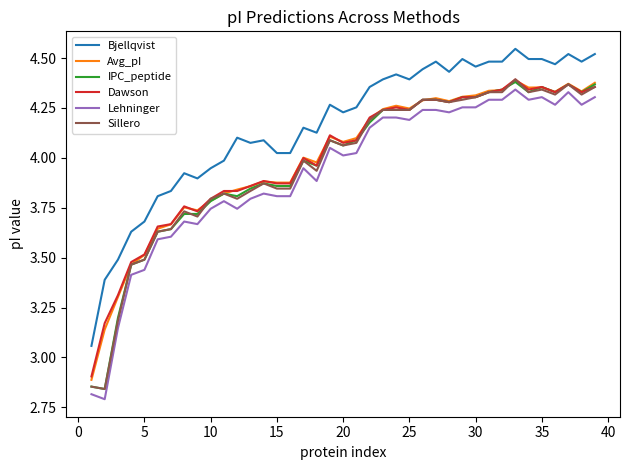

True or false: Avg_pI and Bjellqvist cross at least once.

False